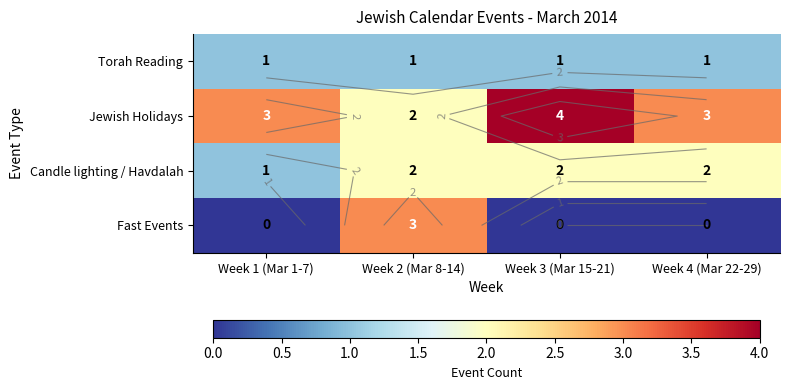

Rank the categories by Jewish Holidays value from lowest to highest.

Week 2 (Mar 8-14), Week 1 (Mar 1-7), Week 4 (Mar 22-29), Week 3 (Mar 15-21)